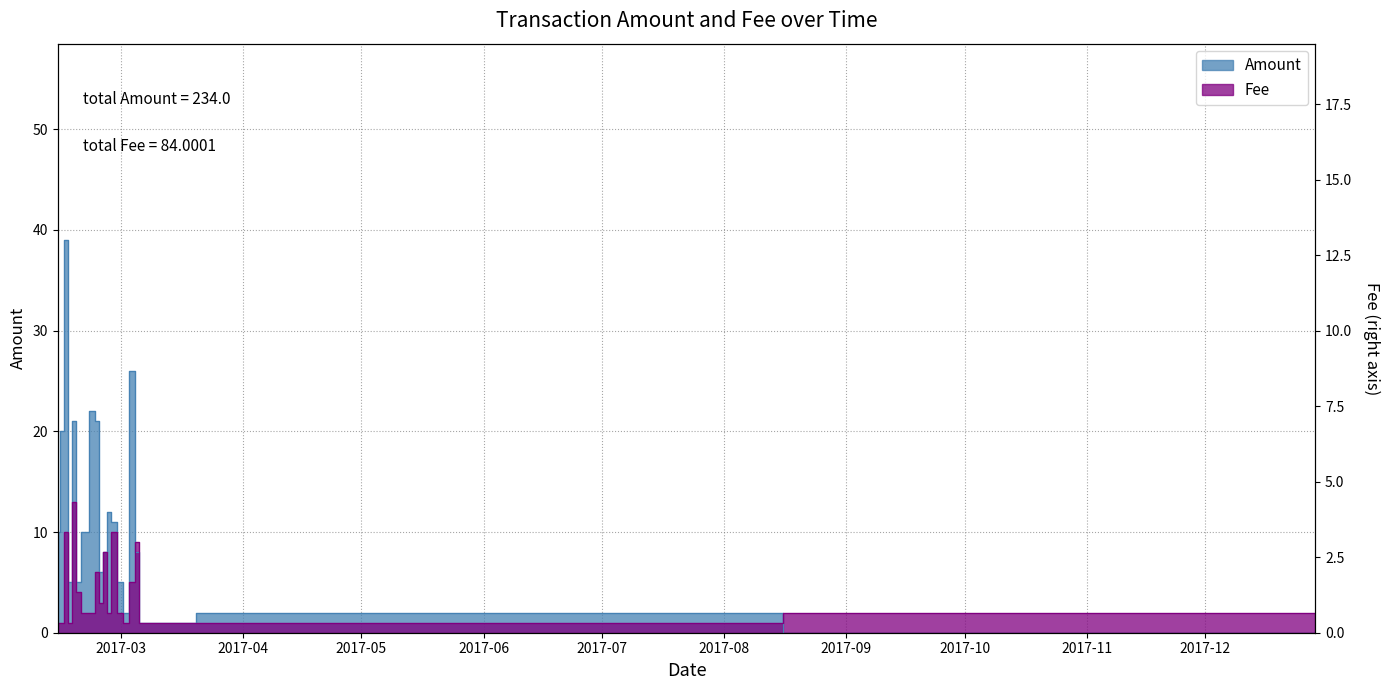

At which category is the sum across all series the highest?

2017-02-15